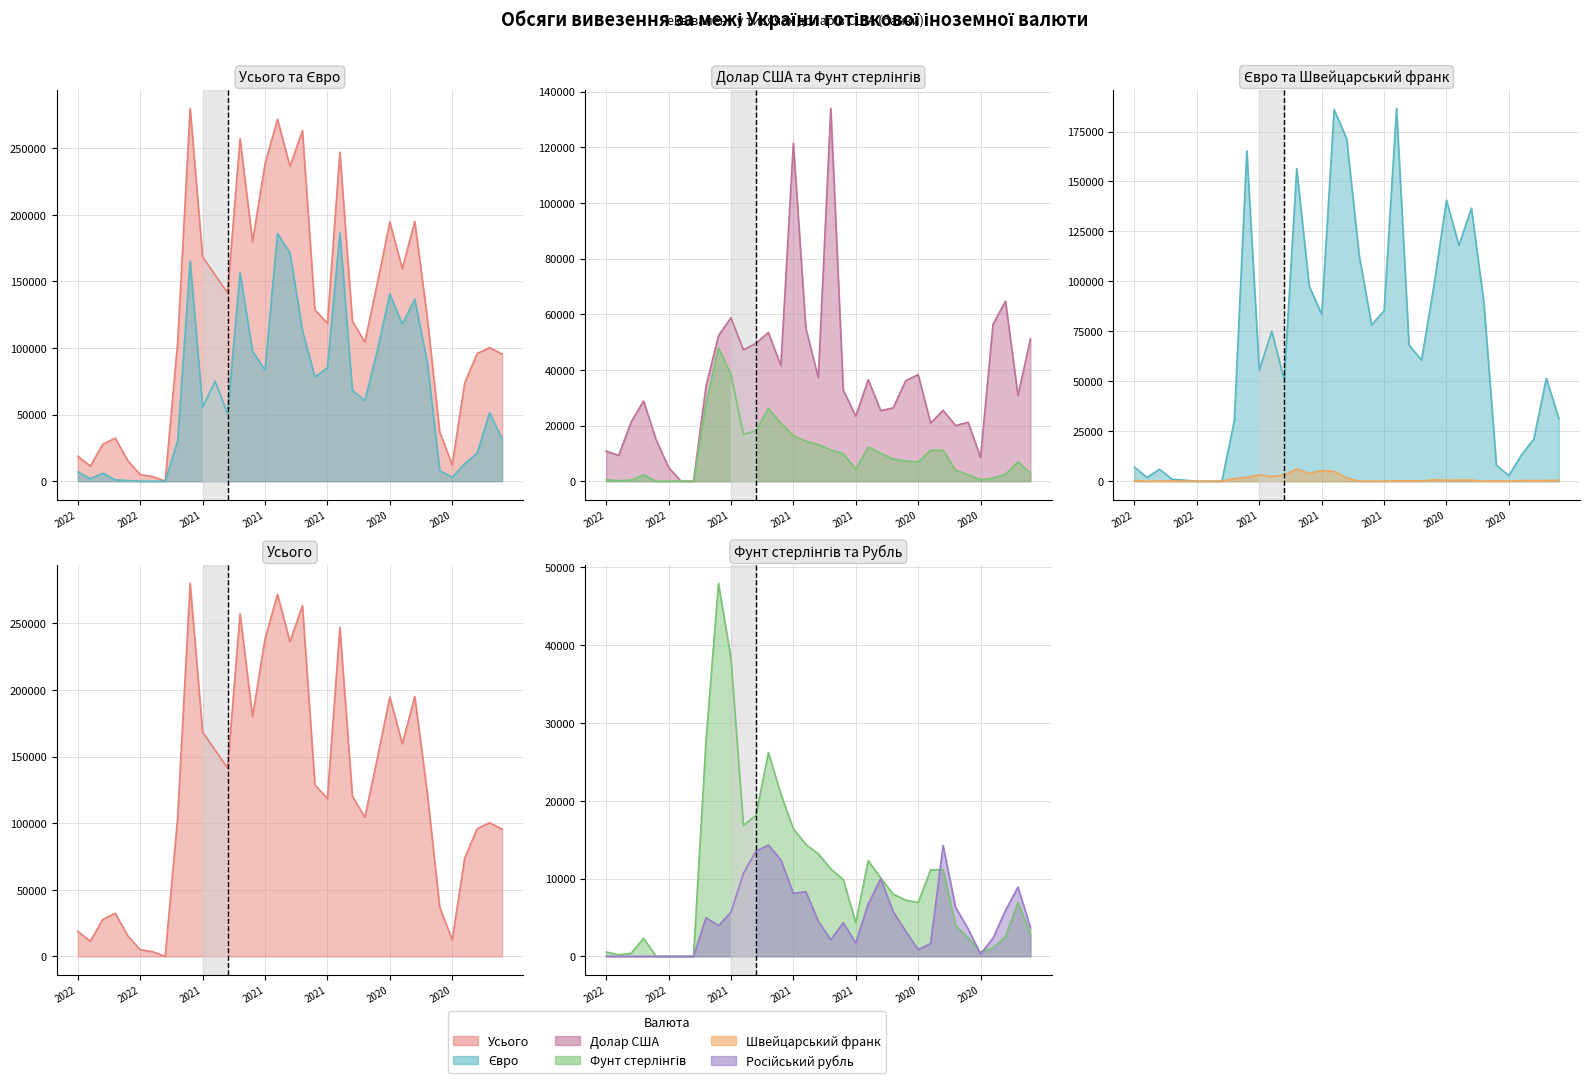

At which label does Російський рубль линія reach its minimum?

2022